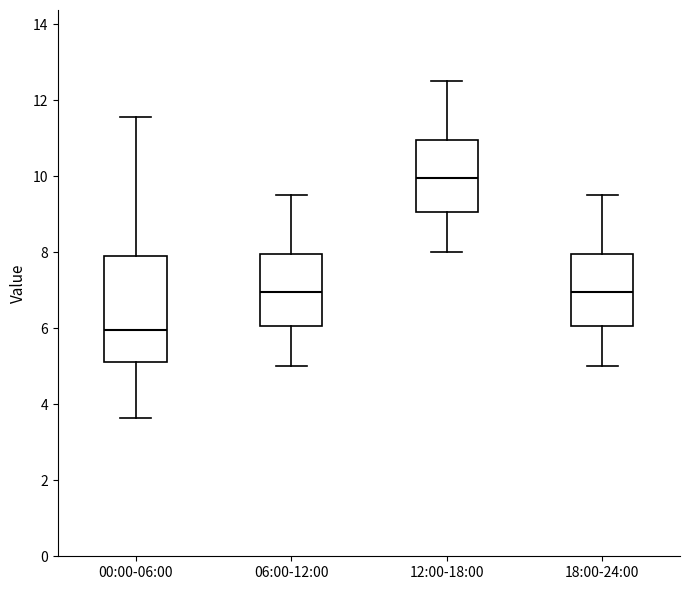

Reading left to right, read every box against the y-axis: the position of its median line, the range the box covers, and the ends of its whiskers. The values are not printed on the chart, so give them approximately, as read against the axis.

00:00-06:00: median 6.0, box 5.2 to 7.8, whiskers 3.6 to 11.6
06:00-12:00: median 7.0, box 6.0 to 8.0, whiskers 5.0 to 9.6
12:00-18:00: median 10.0, box 9.0 to 11.0, whiskers 8.0 to 12.6
18:00-24:00: median 7.0, box 6.0 to 8.0, whiskers 5.0 to 9.6